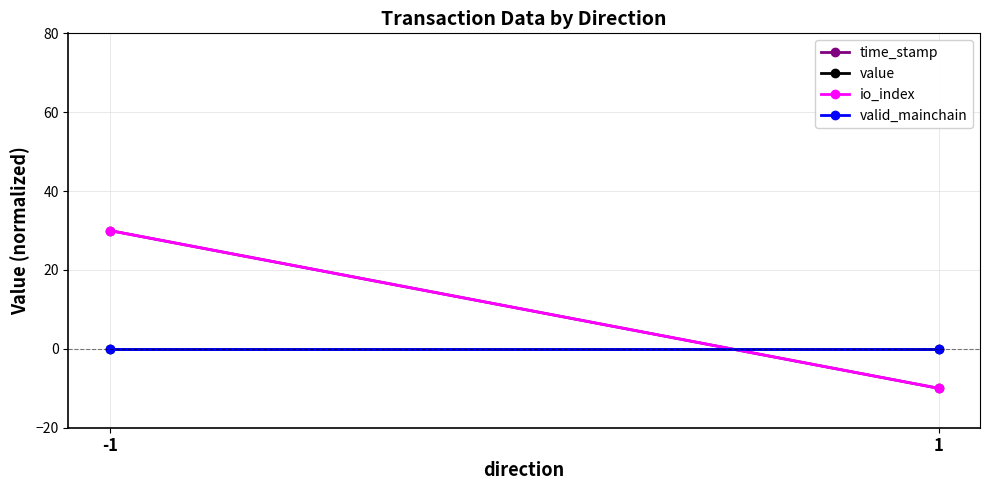

How many distinct data groups are displayed?

4